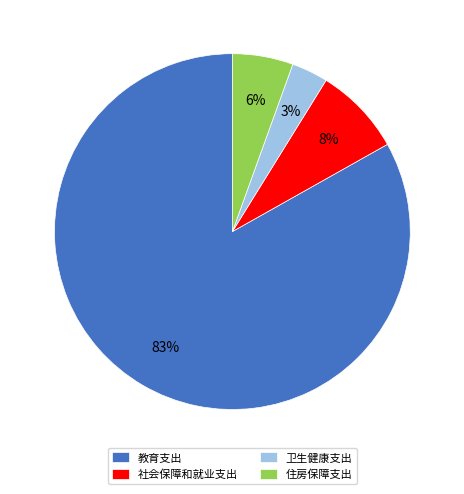

To the nearest percent, what portion does 住房保障支出 represent?

6%